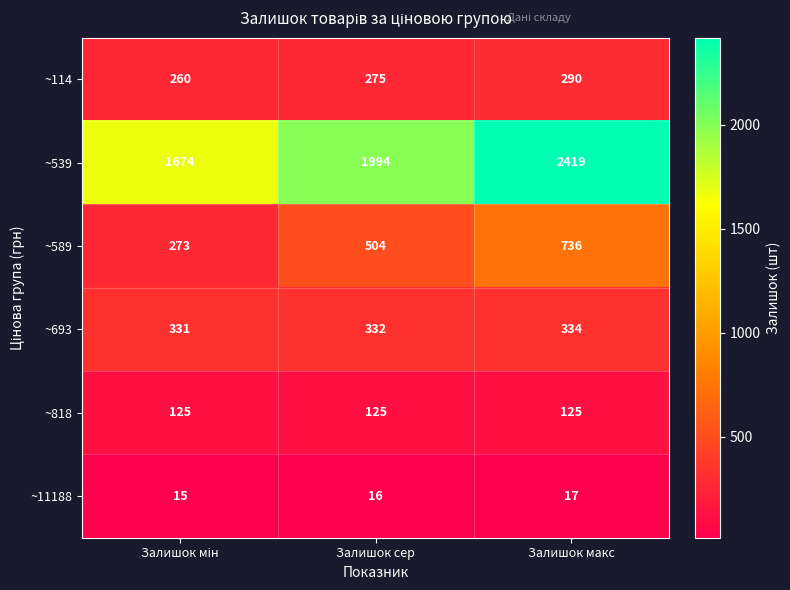

How many ~114 values are between 260 and 290?

3